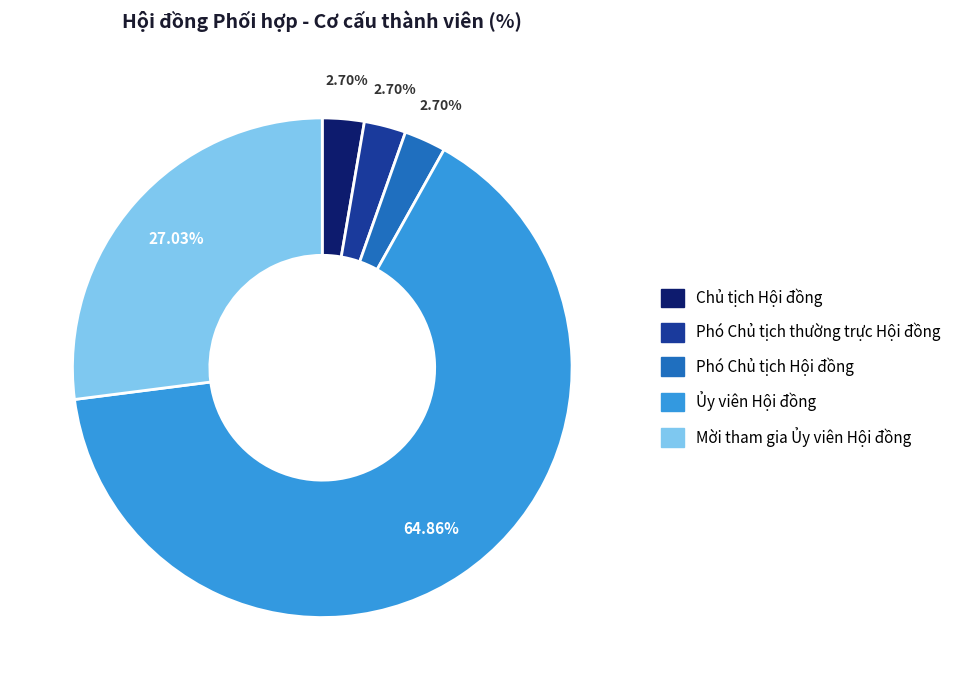

The Phó Chủ tịch Hội đồng slice represents 3% of the pie. True or false?

True